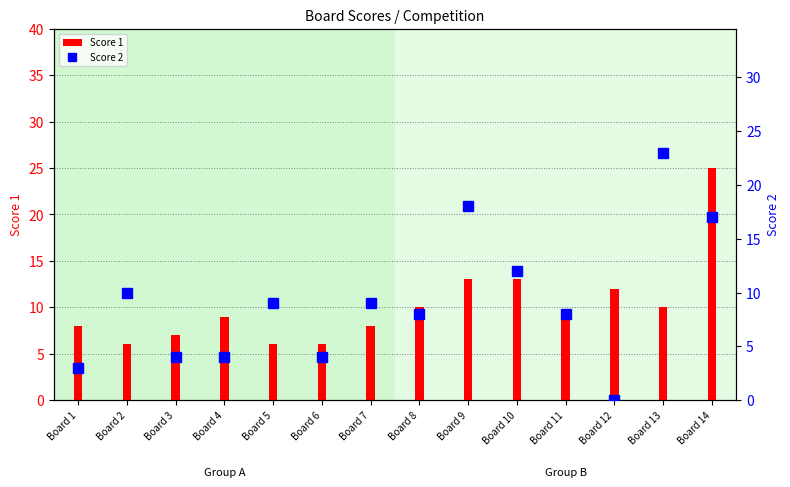

Where does the Score 1 series first go above 9?

Board 8